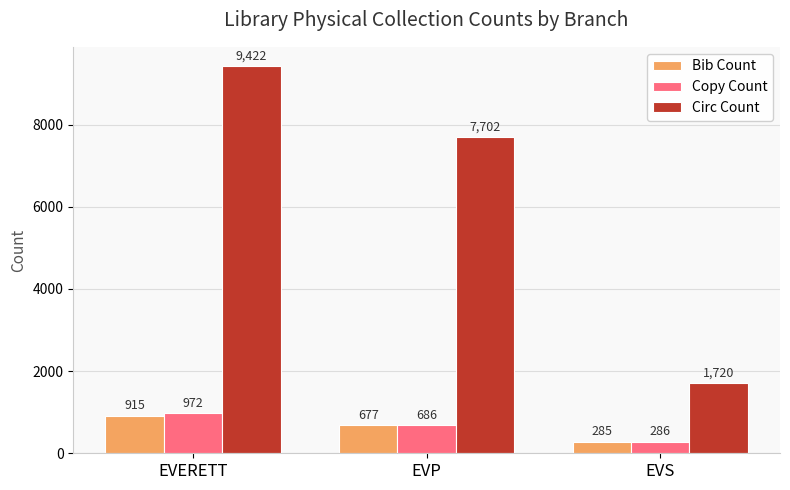

Reading left to right, extract all data points from this chart.

Bib Count: 915	677	285
Copy Count: 972	686	286
Circ Count: 9422	7702	1720